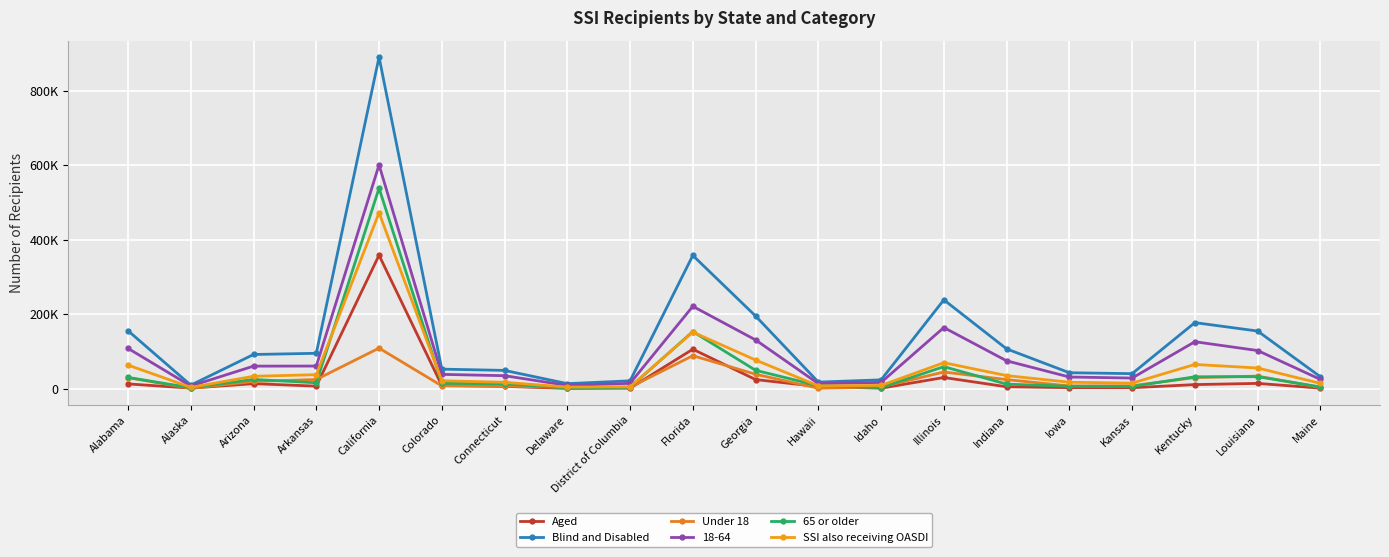

What is the label of the 7th point from the right?

Illinois